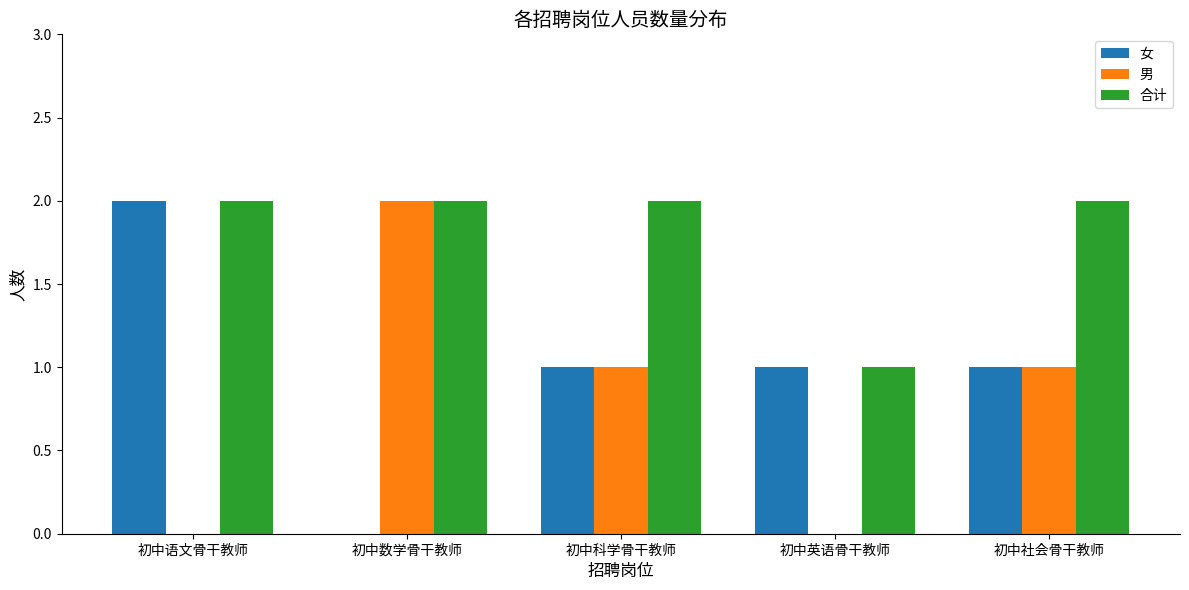

At which label does 女 reach its peak?

初中语文骨干教师